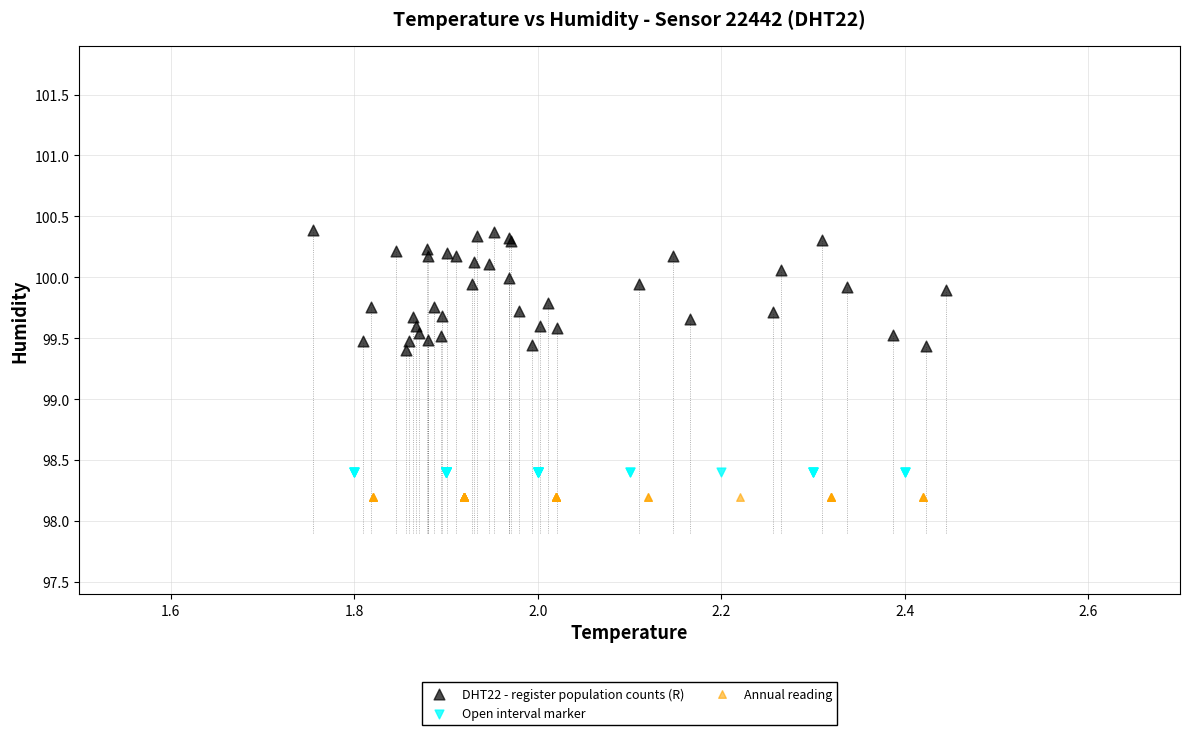

Which series contains the highest Y value?

DHT22 - register population counts (R)